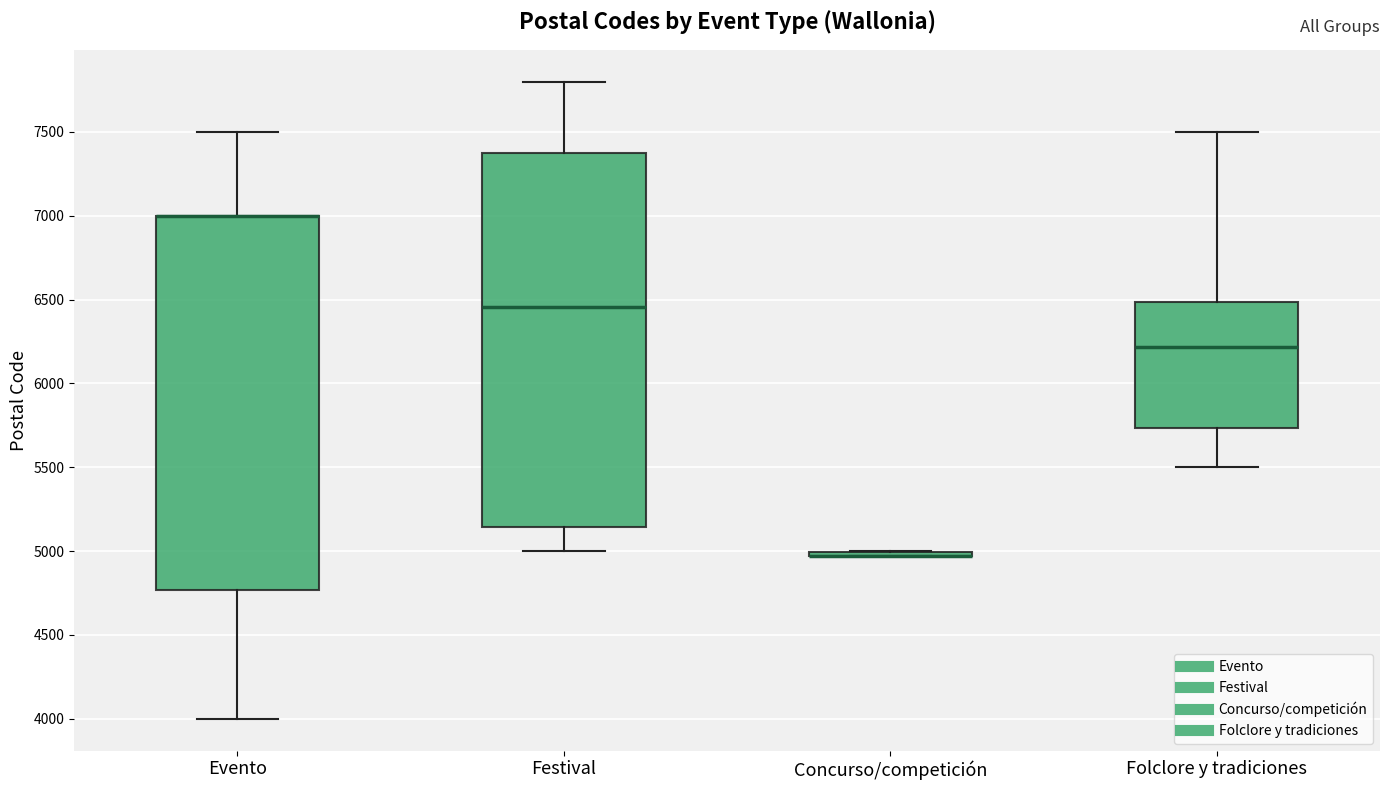

Reading left to right, read every box against the y-axis: the position of its median line, the range the box covers, and the ends of its whiskers. The values are not printed on the chart, so give them approximately, as read against the axis.

Evento: median 7000 (drawn on the box's upper edge), box 4750 to 7000, whiskers 4000 to 7500
Festival: median 6450, box 5150 to 7400, whiskers 5000 to 7800
Concurso/competición: box collapsed to a line at 4950, whiskers 4950 to 5000
Folclore y tradiciones: median 6200, box 5750 to 6500, whiskers 5500 to 7500